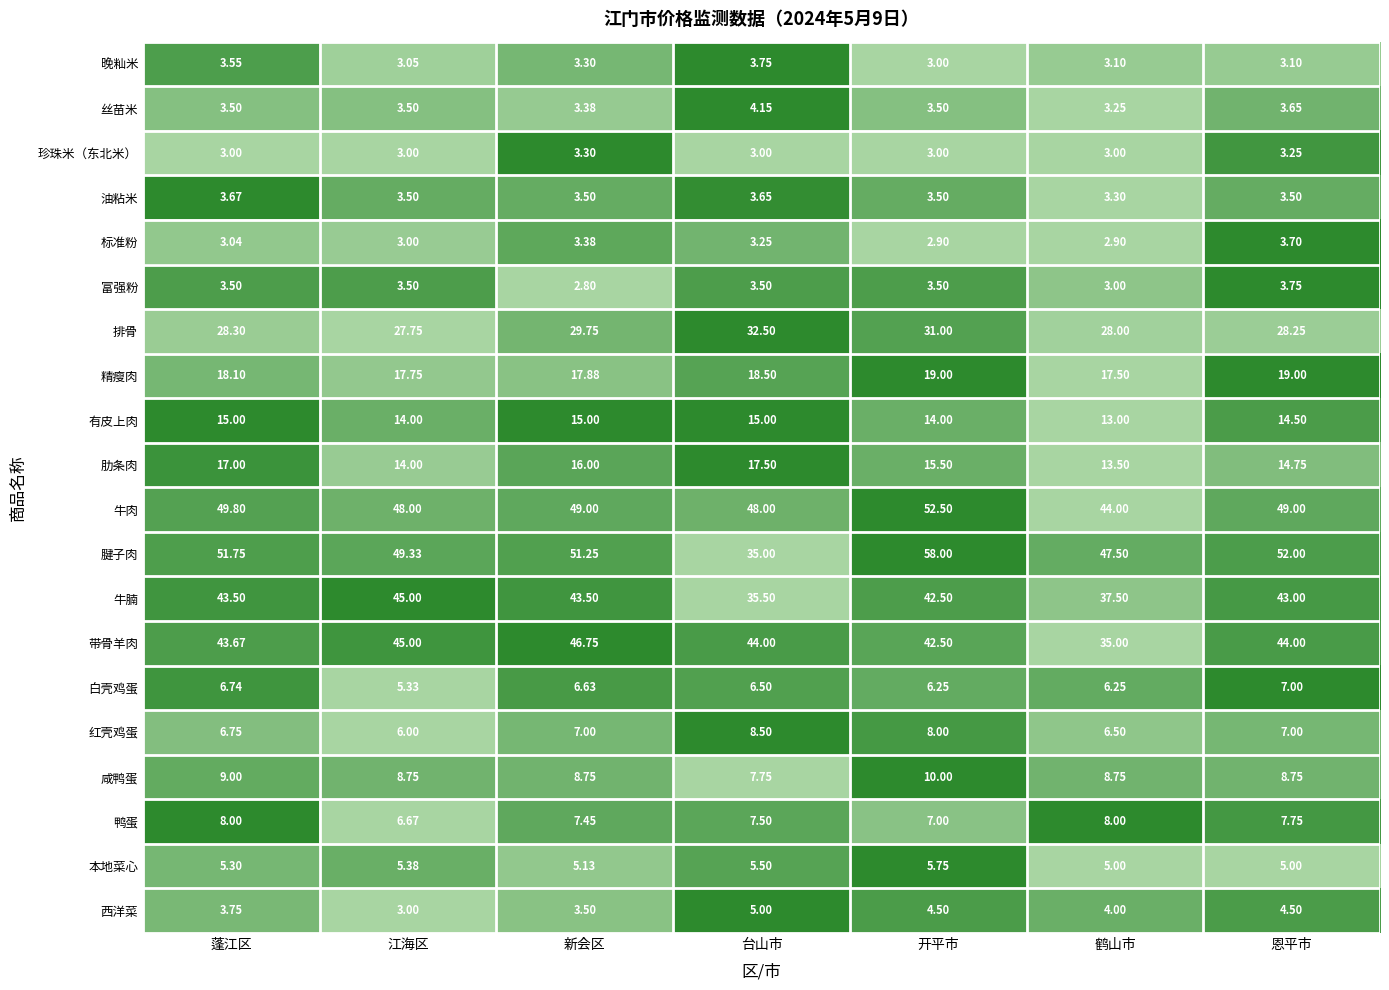

Which series has the largest total across all categories?

腱子肉